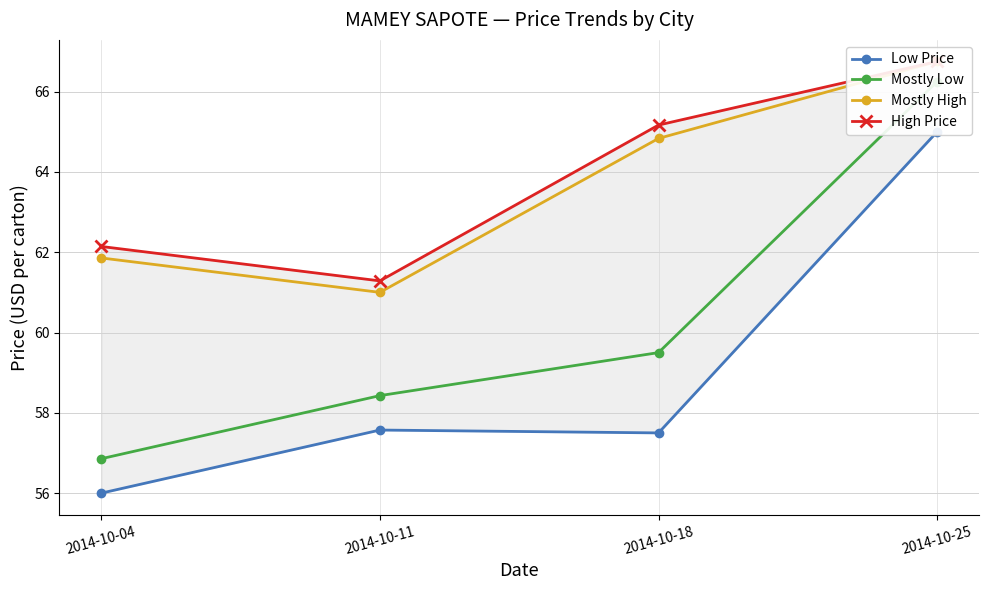

Between 2014-10-11 and 2014-10-18, which series saw the biggest shift?

High Price